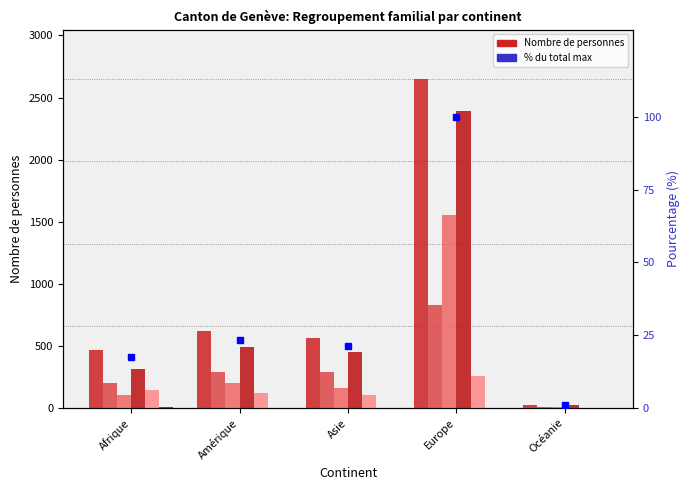

What is the value of the Enfant (étranger) bar at the 5th from the left?

12